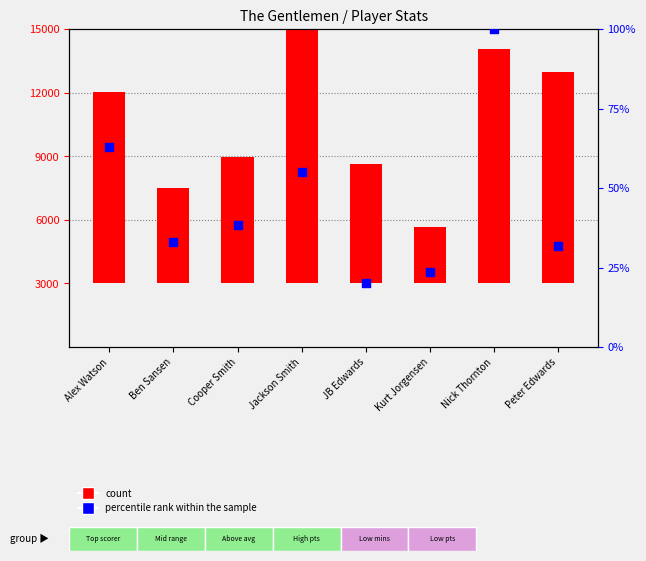

Is the value of percentile rank within the sample at Alex Watson greater than the value of count at Jackson Smith?

No